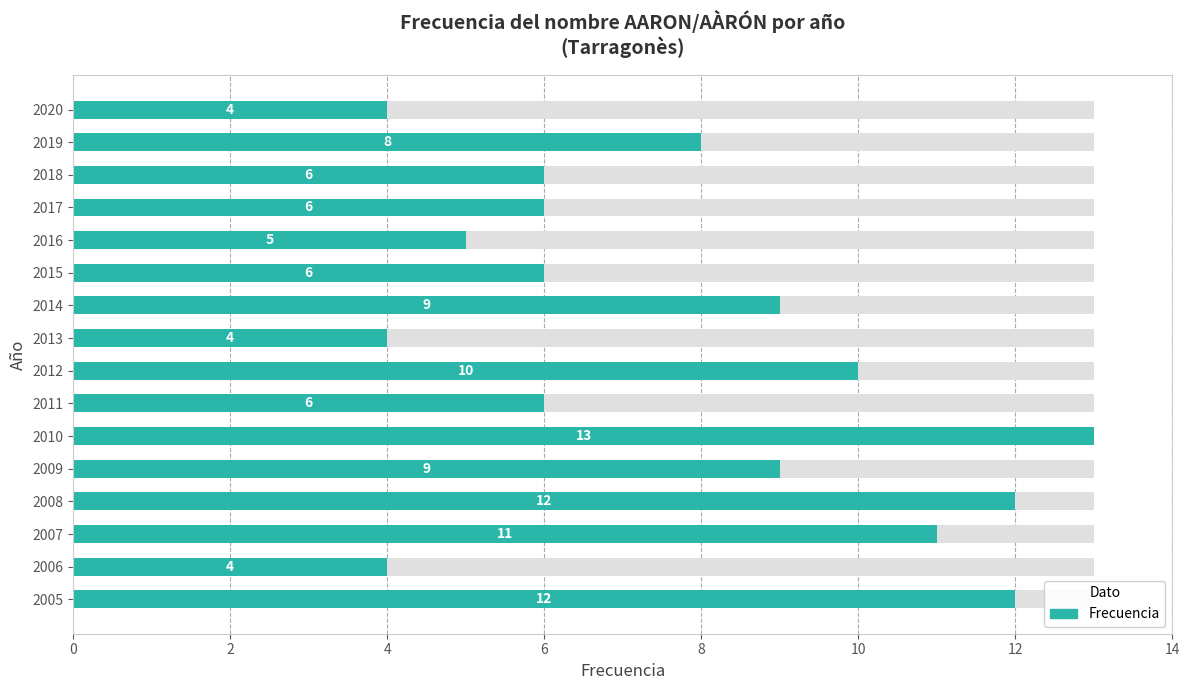

What is the value of the 11th bar from the left?

6